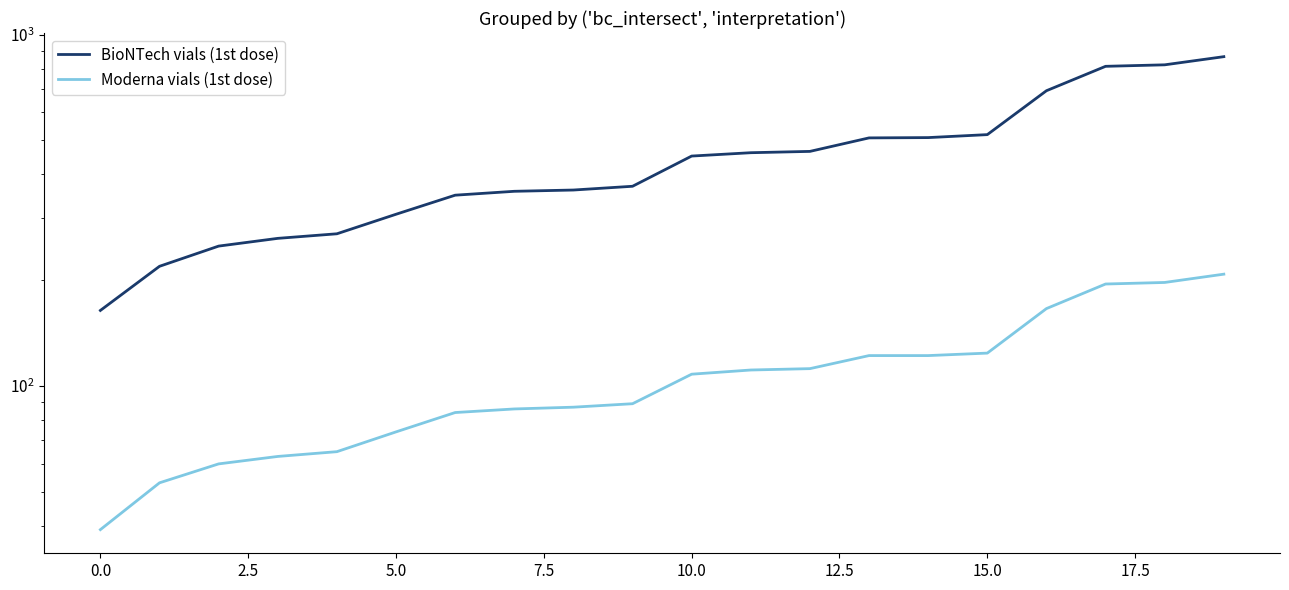

Where does the BioNTech vials (1st dose) series first go above 451?

11